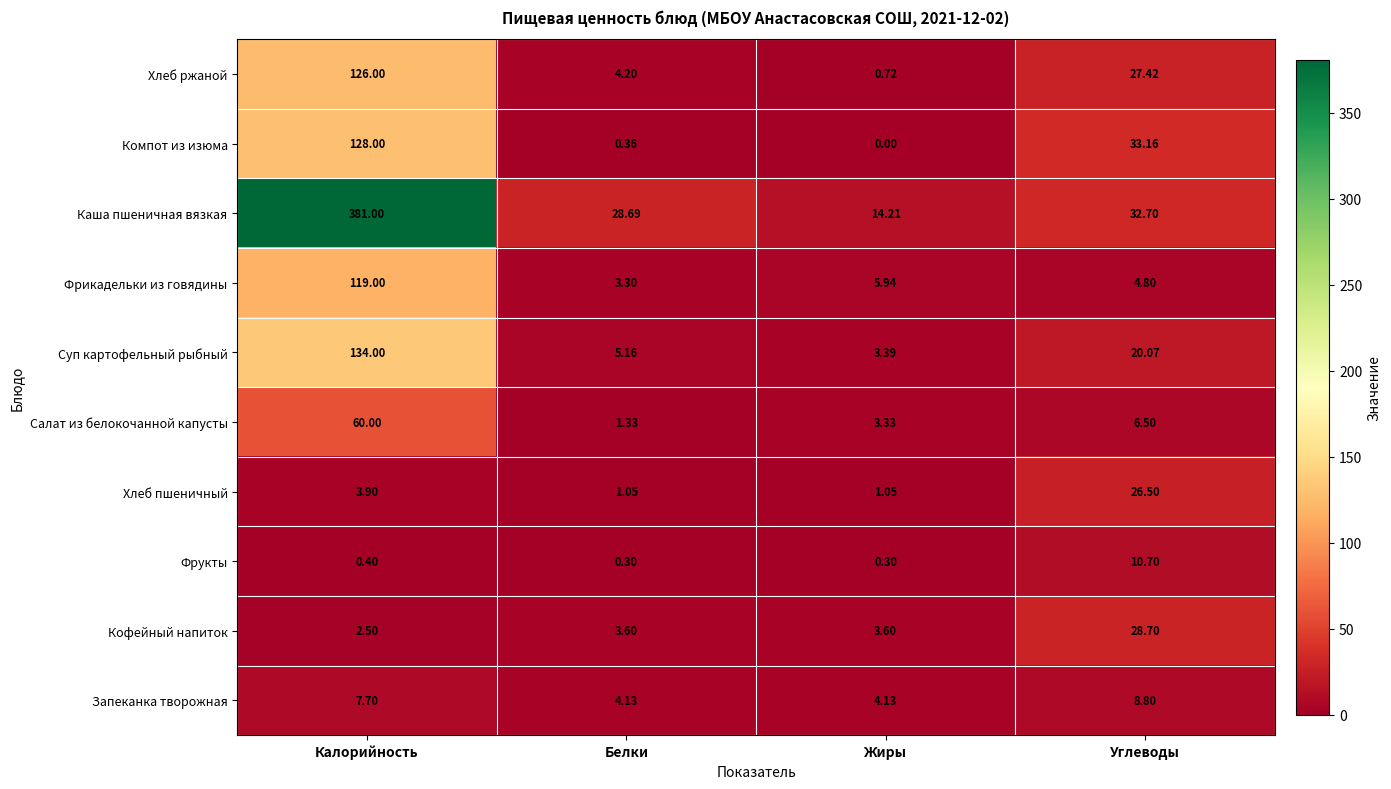

Which label corresponds to the smallest value in the chart?

Жиры